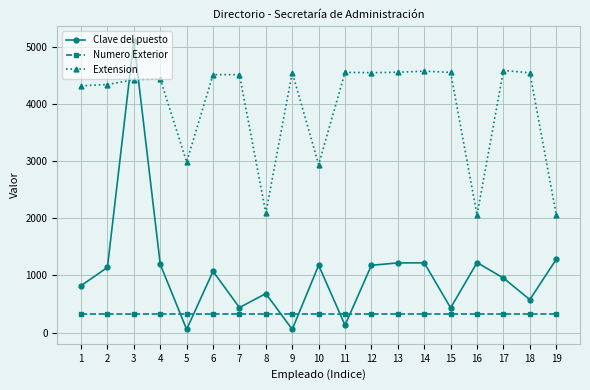

At which label does Extension first exceed 4517?

6